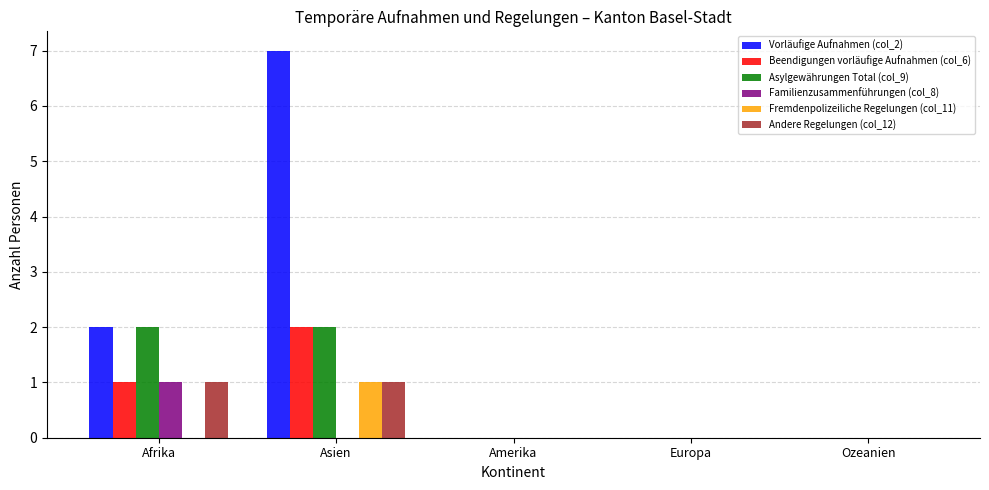

The Asylgewährungen Total (col_9) series shows 0 at Europa. True or false?

True